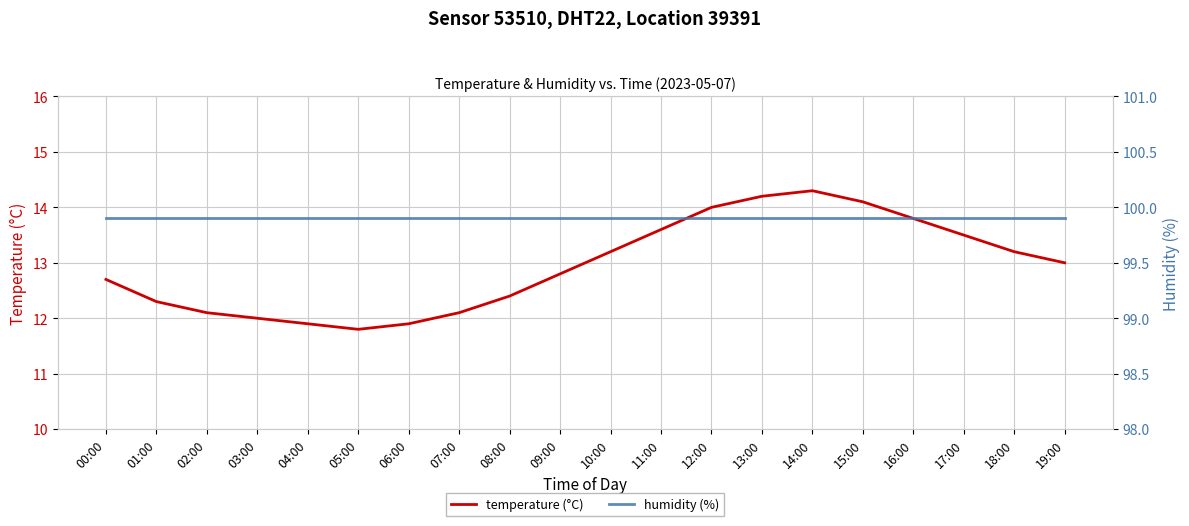

Is it true that humidity (%) equals 99.9 at 00:00?

True